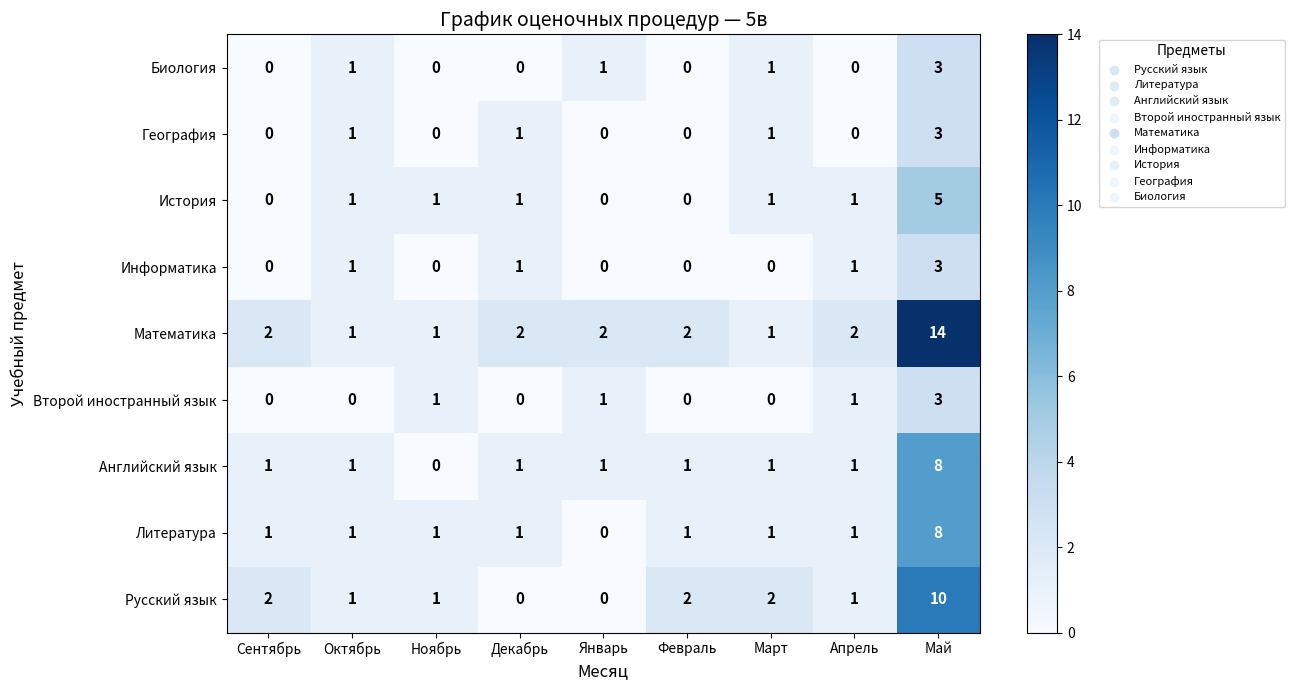

The value of Биология at Февраль is 0. True or false?

True